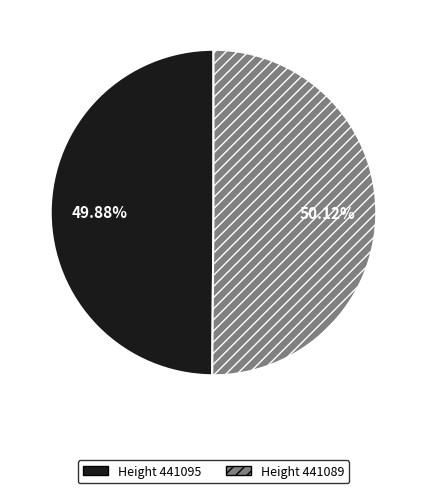

How many segments does this pie chart have?

2